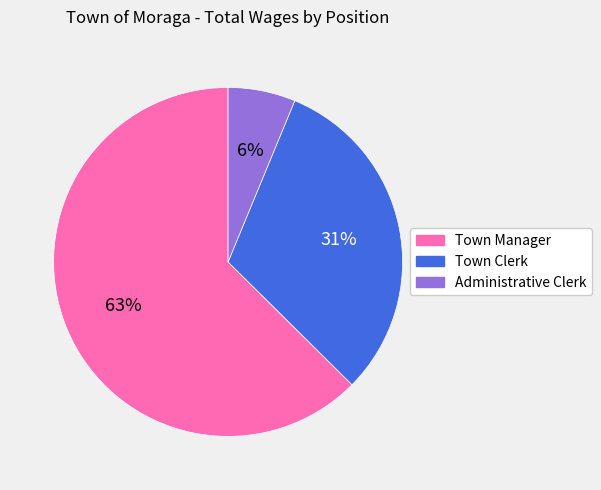

What is the ratio of the value at Administrative Clerk to the value at Town Clerk?

0.2